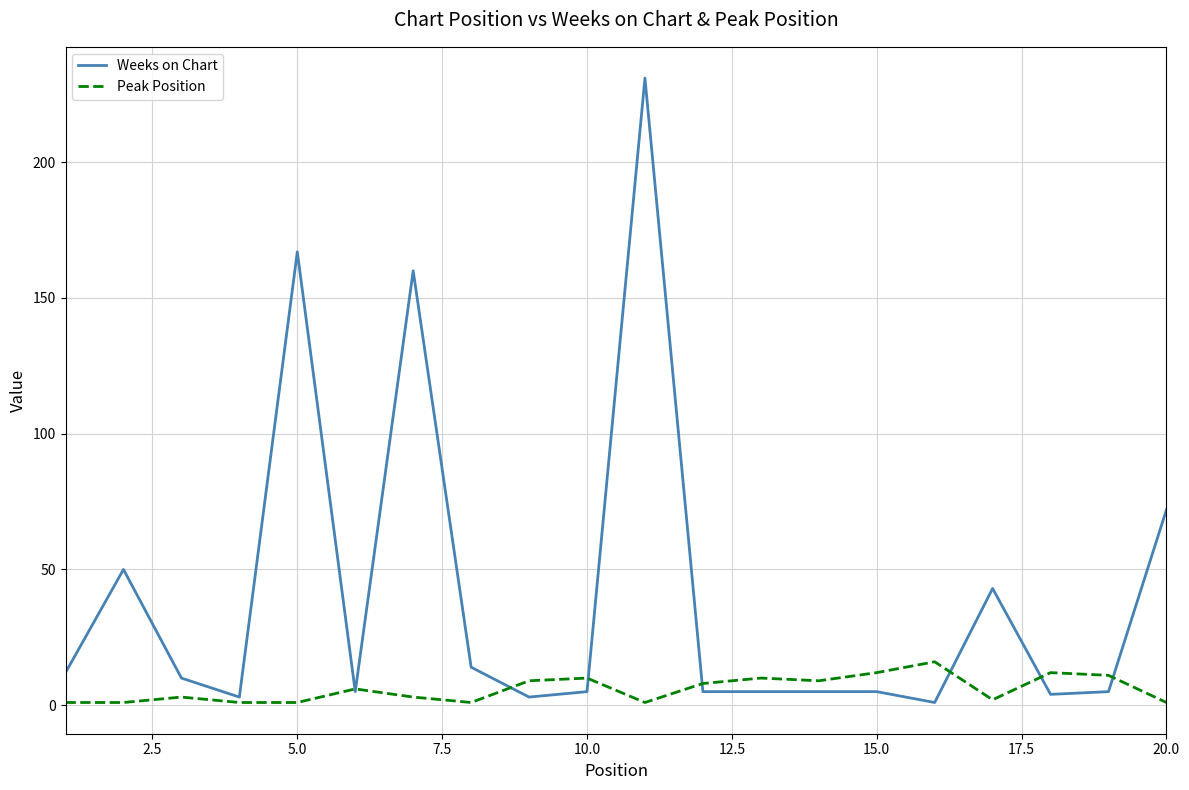

Rank the series by their maximum value, from lowest to highest.

Peak Position, Weeks on Chart